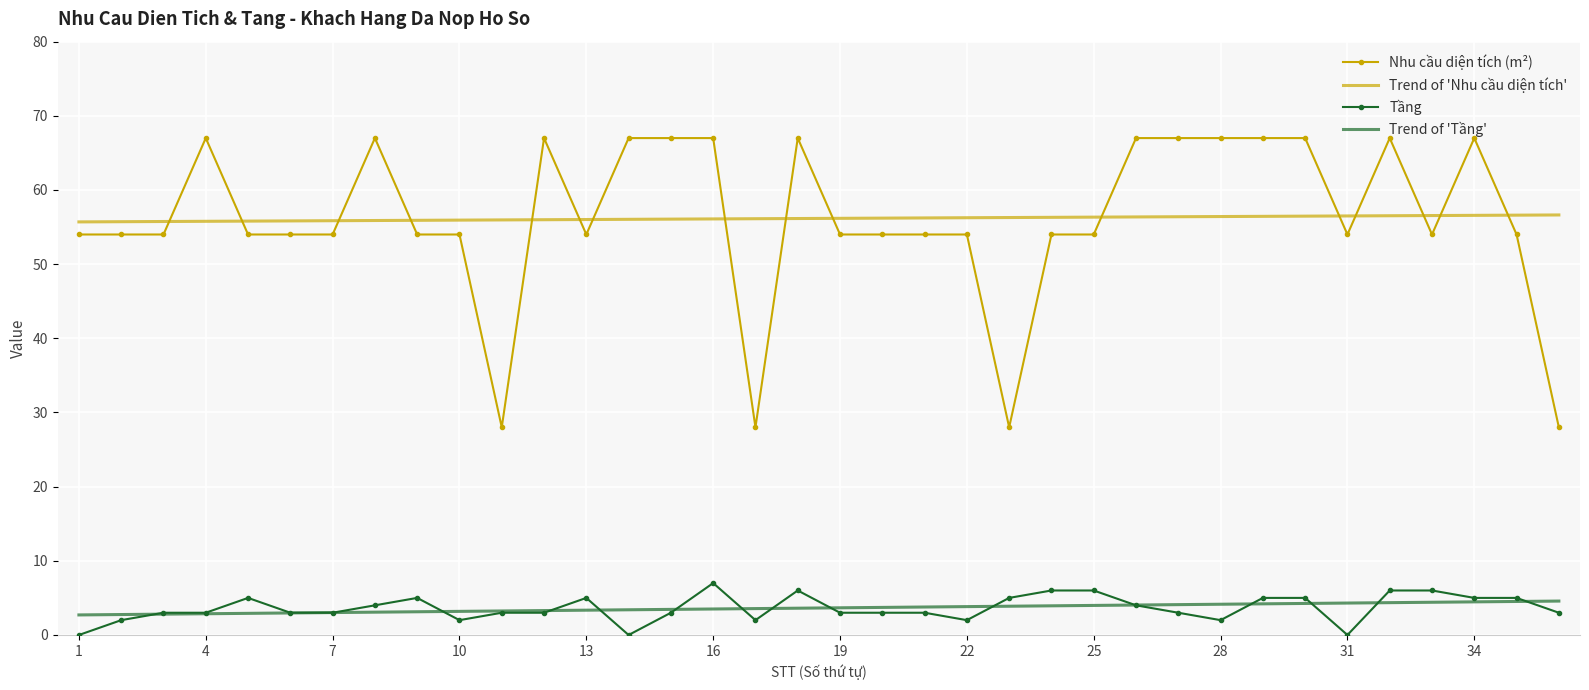

What is the greatest value displayed?

67.0